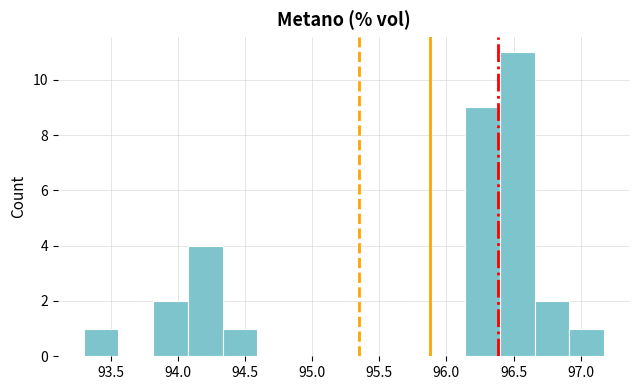

Which range on the x-axis has the tallest bar?

96.40 to 96.65